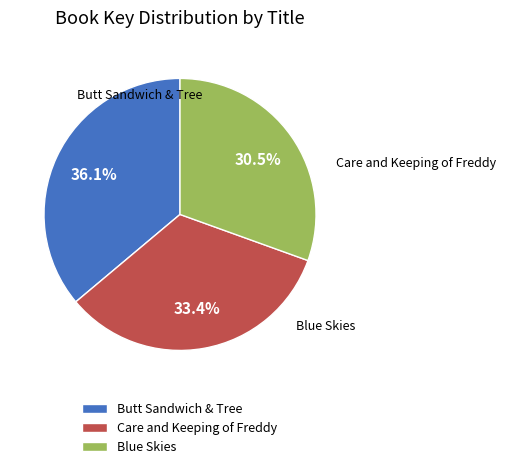

What portion of the pie excludes Care and Keeping of Freddy?

66.6%